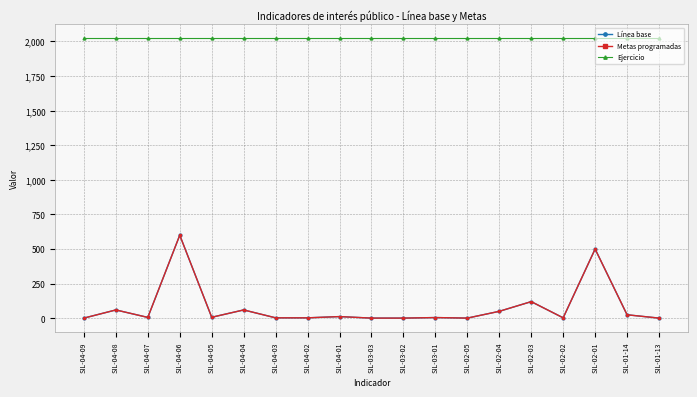

What is the label of the 5th point from the right?

SIL-02-03